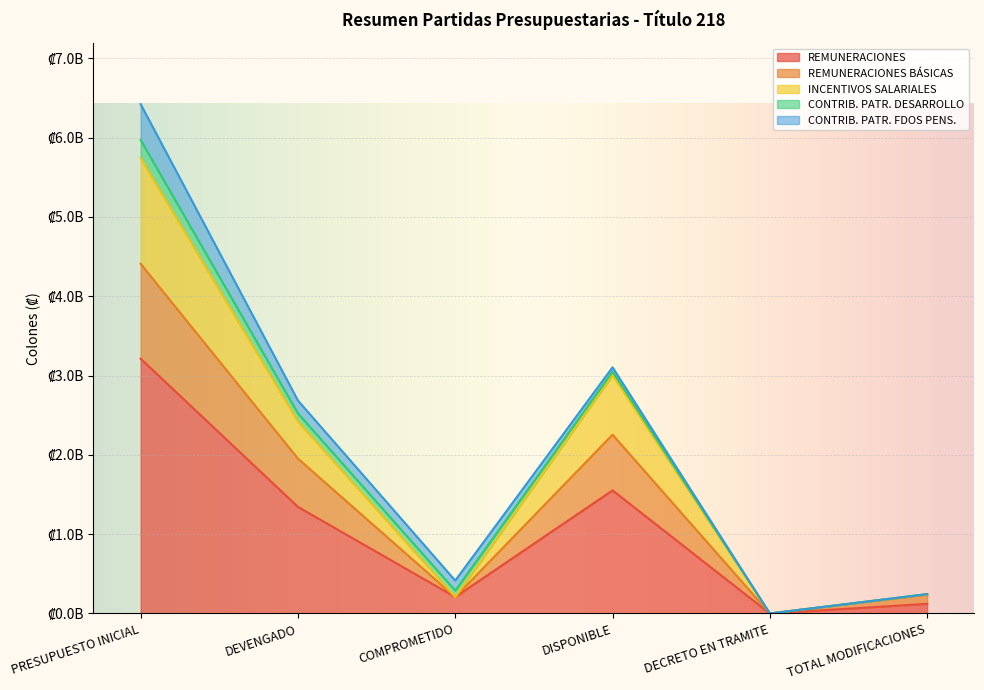

True or false: REMUNERACIONES has a value of 198009402.5 at TOTAL MODIFICACIONES.

False